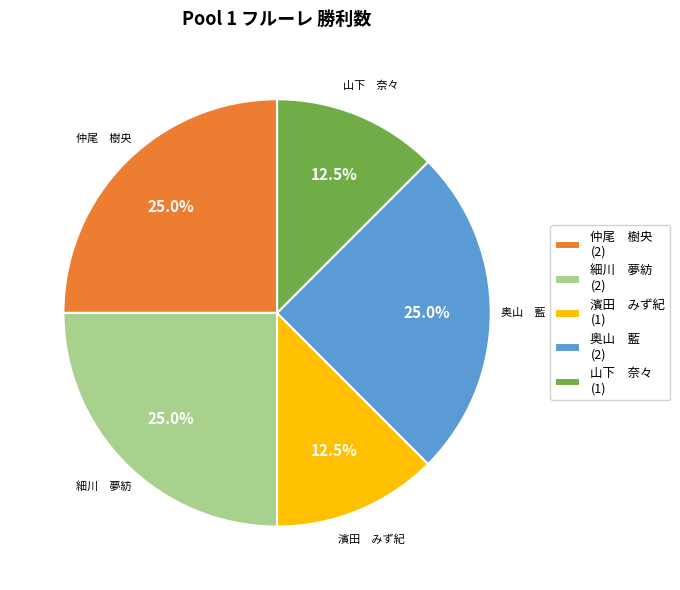

Is there a majority slice in this chart?

No